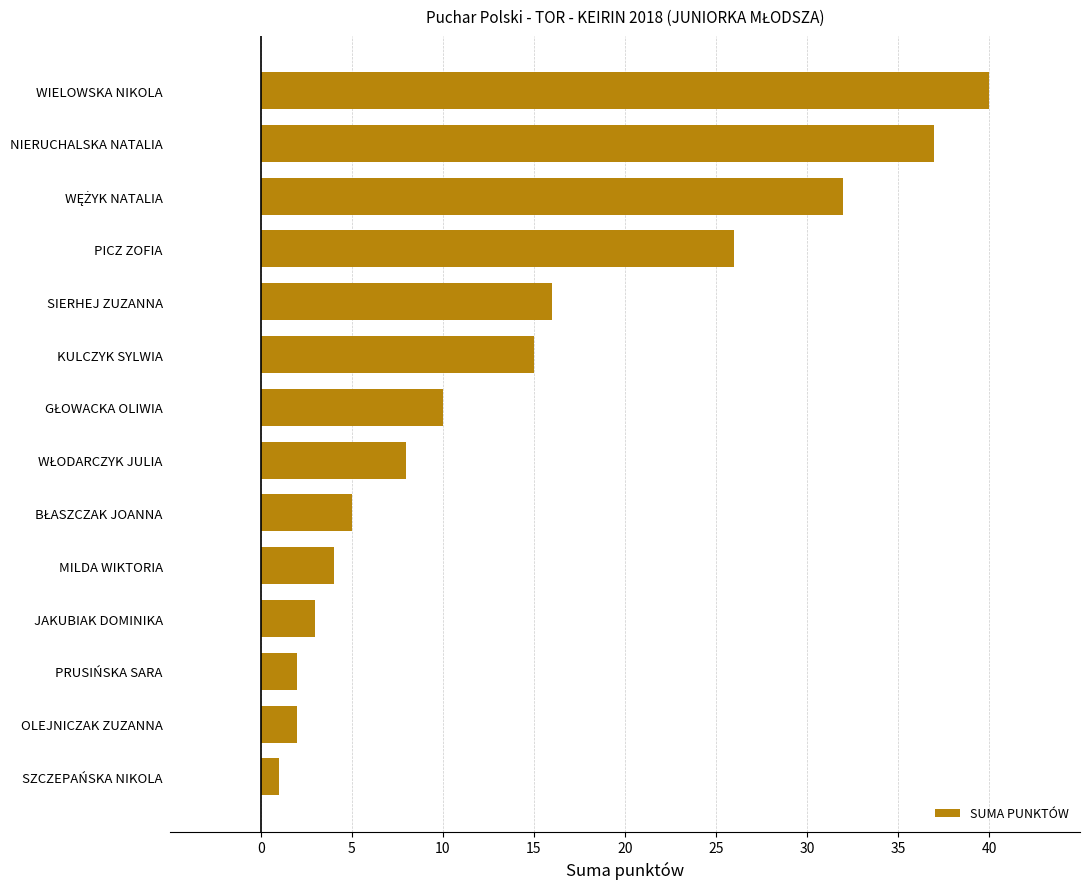

What is the change in value from PRUSIŃSKA SARA to SIERHEJ ZUZANNA?

+14